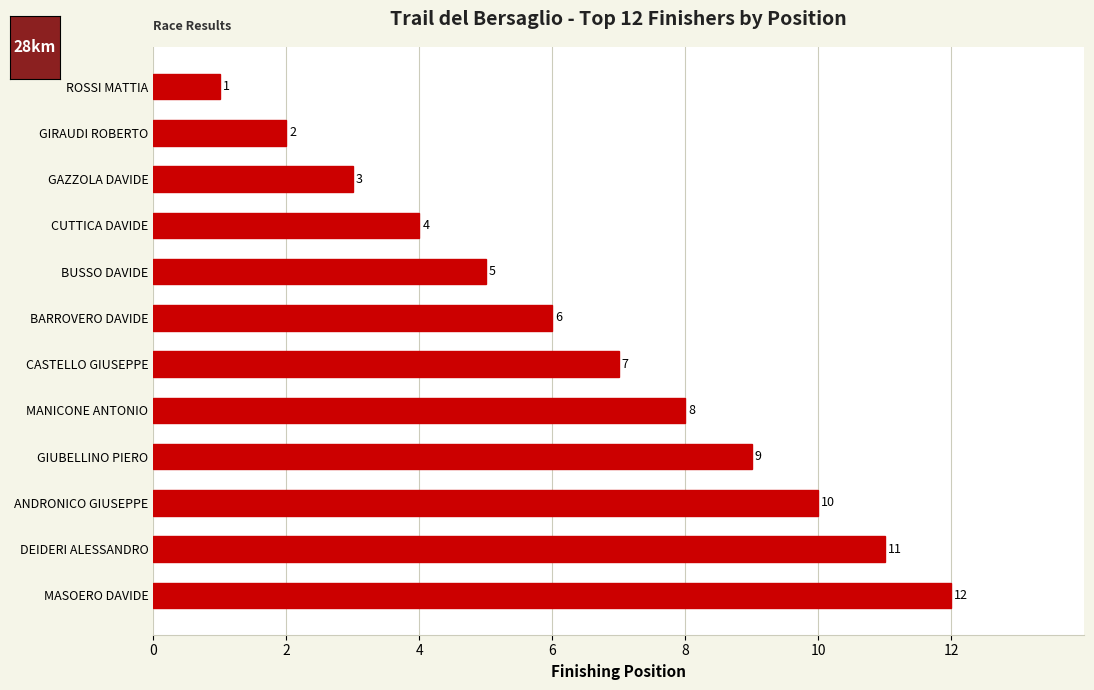

What is the label of the 4th bar from the top?

CUTTICA DAVIDE